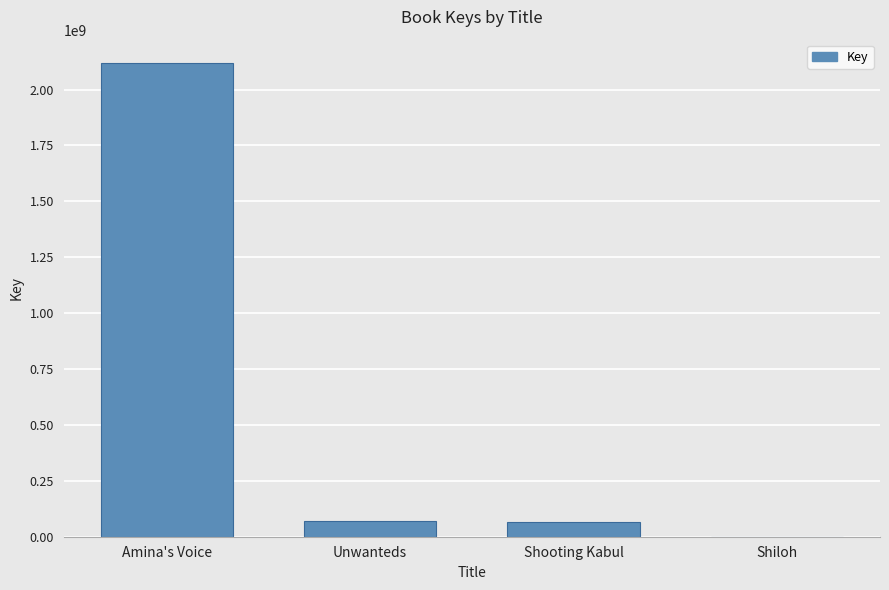

What value does the data have at Shooting Kabul?

67342002